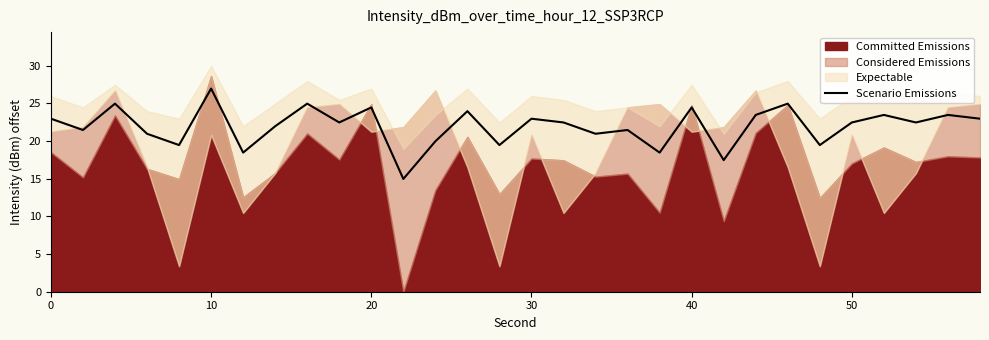

How many points are higher than both their immediate neighbors (excluding endpoints)?

11